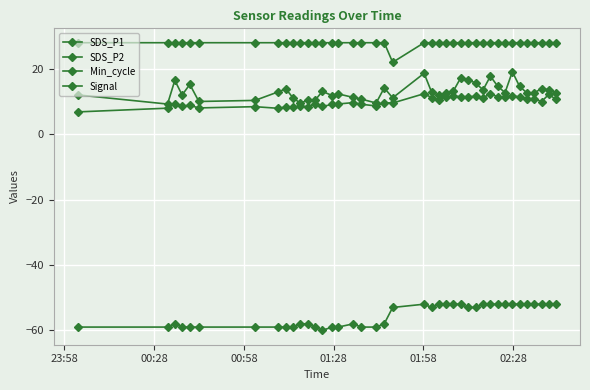

Reading right to left, what are all the values shown in this chart?

SDS_P1: 12.7	13.6	14.0	12.6	12.6	14.6	19.1	12.7	14.7	17.8	13.6	15.6	16.7	17.3	13.3	12.7	11.9	12.9	18.6	11.1	14.2	9.6	10.8	11.2	12.3	11.8	13.1	10.4	10.4	9.5	11.1	13.9	13.0	10.3	10.0	15.2	12.0	16.5	9.2	12.0
SDS_P2: 10.7	12.2	10.0	10.9	10.9	11.4	11.8	11.4	11.4	12.4	11.1	11.6	11.5	11.5	11.7	11.3	10.6	11.2	12.4	9.6	9.7	8.7	9.2	9.7	9.2	9.1	8.5	9.2	8.5	8.5	8.2	8.3	7.9	8.4	8.1	8.8	8.6	9.3	8.0	6.8
Min_cycle: 28.0	28.0	28.0	28.0	28.0	28.0	28.0	28.0	28.0	28.0	28.0	28.0	28.0	28.0	28.0	28.0	28.0	28.0	28.0	22.0	28.0	28.0	28.0	28.0	28.0	28.0	28.0	28.0	28.0	28.0	28.0	28.0	28.0	28.0	28.0	28.0	28.0	28.0	28.0	28.0
Signal: -52.0	-52.0	-52.0	-52.0	-52.0	-52.0	-52.0	-52.0	-52.0	-52.0	-52.0	-53.0	-53.0	-52.0	-52.0	-52.0	-52.0	-53.0	-52.0	-53.0	-58.0	-59.0	-59.0	-58.0	-59.0	-59.0	-60.0	-59.0	-58.0	-58.0	-59.0	-59.0	-59.0	-59.0	-59.0	-59.0	-59.0	-58.0	-59.0	-59.0